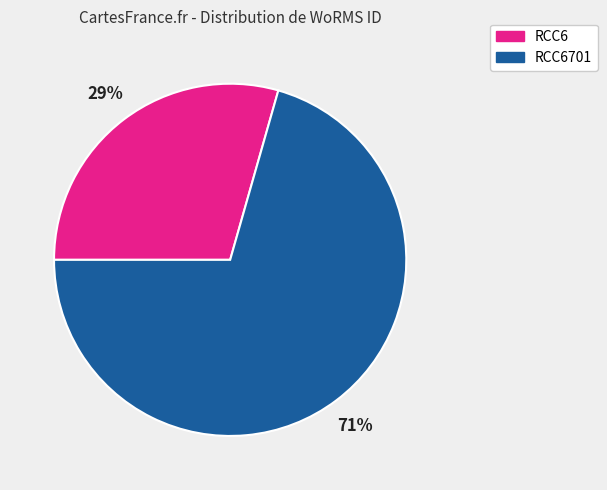

Is there a majority slice in this chart?

Yes